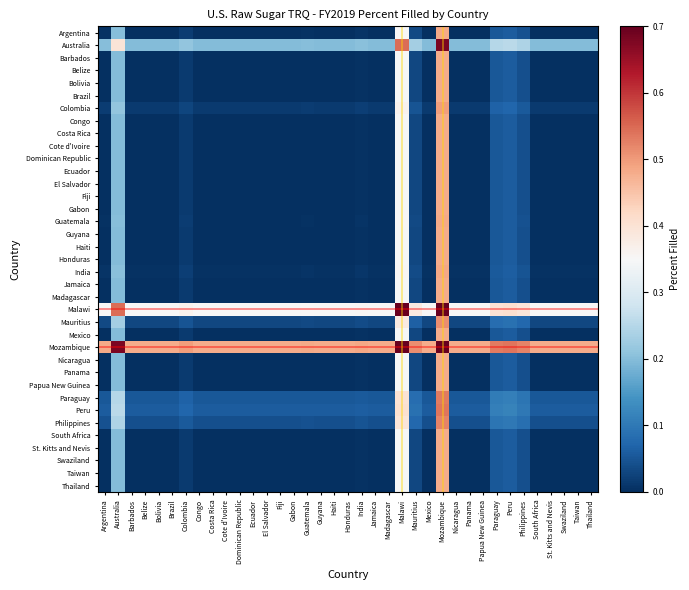

Reading right to left, extract all data points from this chart.

Argentina: Thailand=0.0	Taiwan=0.0	Swaziland=0.0	St. Kitts and Nevis=0.0	South Africa=0.0	Philippines=0.0	Peru=0.1	Paraguay=0.1	Papua New Guinea=0.0	Panama=0.0	Nicaragua=0.0	Mozambique=0.5	Mexico=0.0	Mauritius=0.0	Malawi=0.4	Madagascar=0.0	Jamaica=0.0	India=0.0	Honduras=0.0	Haiti=0.0	Guyana=0.0	Guatemala=0.0	Gabon=0.0	Fiji=0.0	El Salvador=0.0	Ecuador=0.0	Dominican Republic=0.0	Cote d'Ivoire=0.0	Costa Rica=0.0	Congo=0.0	Colombia=0.0	Brazil=0.0	Bolivia=0.0	Belize=0.0	Barbados=0.0	Australia=0.2	Argentina=0.0
Australia: Thailand=0.2	Taiwan=0.2	Swaziland=0.2	St. Kitts and Nevis=0.2	South Africa=0.2	Philippines=0.2	Peru=0.3	Paraguay=0.3	Papua New Guinea=0.2	Panama=0.2	Nicaragua=0.2	Mozambique=0.7	Mexico=0.2	Mauritius=0.2	Malawi=0.5	Madagascar=0.2	Jamaica=0.2	India=0.2	Honduras=0.2	Haiti=0.2	Guyana=0.2	Guatemala=0.2	Gabon=0.2	Fiji=0.2	El Salvador=0.2	Ecuador=0.2	Dominican Republic=0.2	Cote d'Ivoire=0.2	Costa Rica=0.2	Congo=0.2	Colombia=0.2	Brazil=0.2	Bolivia=0.2	Belize=0.2	Barbados=0.2	Australia=0.4	Argentina=0.2
Barbados: Thailand=0.0	Taiwan=0.0	Swaziland=0.0	St. Kitts and Nevis=0.0	South Africa=0.0	Philippines=0.0	Peru=0.1	Paraguay=0.1	Papua New Guinea=0.0	Panama=0.0	Nicaragua=0.0	Mozambique=0.5	Mexico=0.0	Mauritius=0.0	Malawi=0.3	Madagascar=0.0	Jamaica=0.0	India=0.0	Honduras=0.0	Haiti=0.0	Guyana=0.0	Guatemala=0.0	Gabon=0.0	Fiji=0.0	El Salvador=0.0	Ecuador=0.0	Dominican Republic=0.0	Cote d'Ivoire=0.0	Costa Rica=0.0	Congo=0.0	Colombia=0.0	Brazil=0.0	Bolivia=0.0	Belize=0.0	Barbados=0.0	Australia=0.2	Argentina=0.0
Belize: Thailand=0.0	Taiwan=0.0	Swaziland=0.0	St. Kitts and Nevis=0.0	South Africa=0.0	Philippines=0.0	Peru=0.1	Paraguay=0.1	Papua New Guinea=0.0	Panama=0.0	Nicaragua=0.0	Mozambique=0.5	Mexico=0.0	Mauritius=0.0	Malawi=0.3	Madagascar=0.0	Jamaica=0.0	India=0.0	Honduras=0.0	Haiti=0.0	Guyana=0.0	Guatemala=0.0	Gabon=0.0	Fiji=0.0	El Salvador=0.0	Ecuador=0.0	Dominican Republic=0.0	Cote d'Ivoire=0.0	Costa Rica=0.0	Congo=0.0	Colombia=0.0	Brazil=0.0	Bolivia=0.0	Belize=0.0	Barbados=0.0	Australia=0.2	Argentina=0.0
Bolivia: Thailand=0.0	Taiwan=0.0	Swaziland=0.0	St. Kitts and Nevis=0.0	South Africa=0.0	Philippines=0.0	Peru=0.1	Paraguay=0.1	Papua New Guinea=0.0	Panama=0.0	Nicaragua=0.0	Mozambique=0.5	Mexico=0.0	Mauritius=0.0	Malawi=0.3	Madagascar=0.0	Jamaica=0.0	India=0.0	Honduras=0.0	Haiti=0.0	Guyana=0.0	Guatemala=0.0	Gabon=0.0	Fiji=0.0	El Salvador=0.0	Ecuador=0.0	Dominican Republic=0.0	Cote d'Ivoire=0.0	Costa Rica=0.0	Congo=0.0	Colombia=0.0	Brazil=0.0	Bolivia=0.0	Belize=0.0	Barbados=0.0	Australia=0.2	Argentina=0.0
Brazil: Thailand=0.0	Taiwan=0.0	Swaziland=0.0	St. Kitts and Nevis=0.0	South Africa=0.0	Philippines=0.0	Peru=0.1	Paraguay=0.1	Papua New Guinea=0.0	Panama=0.0	Nicaragua=0.0	Mozambique=0.5	Mexico=0.0	Mauritius=0.0	Malawi=0.3	Madagascar=0.0	Jamaica=0.0	India=0.0	Honduras=0.0	Haiti=0.0	Guyana=0.0	Guatemala=0.0	Gabon=0.0	Fiji=0.0	El Salvador=0.0	Ecuador=0.0	Dominican Republic=0.0	Cote d'Ivoire=0.0	Costa Rica=0.0	Congo=0.0	Colombia=0.0	Brazil=0.0	Bolivia=0.0	Belize=0.0	Barbados=0.0	Australia=0.2	Argentina=0.0
Colombia: Thailand=0.0	Taiwan=0.0	Swaziland=0.0	St. Kitts and Nevis=0.0	South Africa=0.0	Philippines=0.1	Peru=0.1	Paraguay=0.1	Papua New Guinea=0.0	Panama=0.0	Nicaragua=0.0	Mozambique=0.5	Mexico=0.0	Mauritius=0.0	Malawi=0.4	Madagascar=0.0	Jamaica=0.0	India=0.0	Honduras=0.0	Haiti=0.0	Guyana=0.0	Guatemala=0.0	Gabon=0.0	Fiji=0.0	El Salvador=0.0	Ecuador=0.0	Dominican Republic=0.0	Cote d'Ivoire=0.0	Costa Rica=0.0	Congo=0.0	Colombia=0.0	Brazil=0.0	Bolivia=0.0	Belize=0.0	Barbados=0.0	Australia=0.2	Argentina=0.0
Congo: Thailand=0.0	Taiwan=0.0	Swaziland=0.0	St. Kitts and Nevis=0.0	South Africa=0.0	Philippines=0.0	Peru=0.1	Paraguay=0.1	Papua New Guinea=0.0	Panama=0.0	Nicaragua=0.0	Mozambique=0.5	Mexico=0.0	Mauritius=0.0	Malawi=0.3	Madagascar=0.0	Jamaica=0.0	India=0.0	Honduras=0.0	Haiti=0.0	Guyana=0.0	Guatemala=0.0	Gabon=0.0	Fiji=0.0	El Salvador=0.0	Ecuador=0.0	Dominican Republic=0.0	Cote d'Ivoire=0.0	Costa Rica=0.0	Congo=0.0	Colombia=0.0	Brazil=0.0	Bolivia=0.0	Belize=0.0	Barbados=0.0	Australia=0.2	Argentina=0.0
Costa Rica: Thailand=0.0	Taiwan=0.0	Swaziland=0.0	St. Kitts and Nevis=0.0	South Africa=0.0	Philippines=0.0	Peru=0.1	Paraguay=0.1	Papua New Guinea=0.0	Panama=0.0	Nicaragua=0.0	Mozambique=0.5	Mexico=0.0	Mauritius=0.0	Malawi=0.3	Madagascar=0.0	Jamaica=0.0	India=0.0	Honduras=0.0	Haiti=0.0	Guyana=0.0	Guatemala=0.0	Gabon=0.0	Fiji=0.0	El Salvador=0.0	Ecuador=0.0	Dominican Republic=0.0	Cote d'Ivoire=0.0	Costa Rica=0.0	Congo=0.0	Colombia=0.0	Brazil=0.0	Bolivia=0.0	Belize=0.0	Barbados=0.0	Australia=0.2	Argentina=0.0
Cote d'Ivoire: Thailand=0.0	Taiwan=0.0	Swaziland=0.0	St. Kitts and Nevis=0.0	South Africa=0.0	Philippines=0.0	Peru=0.1	Paraguay=0.1	Papua New Guinea=0.0	Panama=0.0	Nicaragua=0.0	Mozambique=0.5	Mexico=0.0	Mauritius=0.0	Malawi=0.3	Madagascar=0.0	Jamaica=0.0	India=0.0	Honduras=0.0	Haiti=0.0	Guyana=0.0	Guatemala=0.0	Gabon=0.0	Fiji=0.0	El Salvador=0.0	Ecuador=0.0	Dominican Republic=0.0	Cote d'Ivoire=0.0	Costa Rica=0.0	Congo=0.0	Colombia=0.0	Brazil=0.0	Bolivia=0.0	Belize=0.0	Barbados=0.0	Australia=0.2	Argentina=0.0
Dominican Republic: Thailand=0.0	Taiwan=0.0	Swaziland=0.0	St. Kitts and Nevis=0.0	South Africa=0.0	Philippines=0.0	Peru=0.1	Paraguay=0.1	Papua New Guinea=0.0	Panama=0.0	Nicaragua=0.0	Mozambique=0.5	Mexico=0.0	Mauritius=0.0	Malawi=0.3	Madagascar=0.0	Jamaica=0.0	India=0.0	Honduras=0.0	Haiti=0.0	Guyana=0.0	Guatemala=0.0	Gabon=0.0	Fiji=0.0	El Salvador=0.0	Ecuador=0.0	Dominican Republic=0.0	Cote d'Ivoire=0.0	Costa Rica=0.0	Congo=0.0	Colombia=0.0	Brazil=0.0	Bolivia=0.0	Belize=0.0	Barbados=0.0	Australia=0.2	Argentina=0.0
Ecuador: Thailand=0.0	Taiwan=0.0	Swaziland=0.0	St. Kitts and Nevis=0.0	South Africa=0.0	Philippines=0.0	Peru=0.1	Paraguay=0.1	Papua New Guinea=0.0	Panama=0.0	Nicaragua=0.0	Mozambique=0.5	Mexico=0.0	Mauritius=0.0	Malawi=0.3	Madagascar=0.0	Jamaica=0.0	India=0.0	Honduras=0.0	Haiti=0.0	Guyana=0.0	Guatemala=0.0	Gabon=0.0	Fiji=0.0	El Salvador=0.0	Ecuador=0.0	Dominican Republic=0.0	Cote d'Ivoire=0.0	Costa Rica=0.0	Congo=0.0	Colombia=0.0	Brazil=0.0	Bolivia=0.0	Belize=0.0	Barbados=0.0	Australia=0.2	Argentina=0.0
El Salvador: Thailand=0.0	Taiwan=0.0	Swaziland=0.0	St. Kitts and Nevis=0.0	South Africa=0.0	Philippines=0.0	Peru=0.1	Paraguay=0.1	Papua New Guinea=0.0	Panama=0.0	Nicaragua=0.0	Mozambique=0.5	Mexico=0.0	Mauritius=0.0	Malawi=0.3	Madagascar=0.0	Jamaica=0.0	India=0.0	Honduras=0.0	Haiti=0.0	Guyana=0.0	Guatemala=0.0	Gabon=0.0	Fiji=0.0	El Salvador=0.0	Ecuador=0.0	Dominican Republic=0.0	Cote d'Ivoire=0.0	Costa Rica=0.0	Congo=0.0	Colombia=0.0	Brazil=0.0	Bolivia=0.0	Belize=0.0	Barbados=0.0	Australia=0.2	Argentina=0.0
Fiji: Thailand=0.0	Taiwan=0.0	Swaziland=0.0	St. Kitts and Nevis=0.0	South Africa=0.0	Philippines=0.0	Peru=0.1	Paraguay=0.1	Papua New Guinea=0.0	Panama=0.0	Nicaragua=0.0	Mozambique=0.5	Mexico=0.0	Mauritius=0.0	Malawi=0.3	Madagascar=0.0	Jamaica=0.0	India=0.0	Honduras=0.0	Haiti=0.0	Guyana=0.0	Guatemala=0.0	Gabon=0.0	Fiji=0.0	El Salvador=0.0	Ecuador=0.0	Dominican Republic=0.0	Cote d'Ivoire=0.0	Costa Rica=0.0	Congo=0.0	Colombia=0.0	Brazil=0.0	Bolivia=0.0	Belize=0.0	Barbados=0.0	Australia=0.2	Argentina=0.0
Gabon: Thailand=0.0	Taiwan=0.0	Swaziland=0.0	St. Kitts and Nevis=0.0	South Africa=0.0	Philippines=0.0	Peru=0.1	Paraguay=0.1	Papua New Guinea=0.0	Panama=0.0	Nicaragua=0.0	Mozambique=0.5	Mexico=0.0	Mauritius=0.0	Malawi=0.3	Madagascar=0.0	Jamaica=0.0	India=0.0	Honduras=0.0	Haiti=0.0	Guyana=0.0	Guatemala=0.0	Gabon=0.0	Fiji=0.0	El Salvador=0.0	Ecuador=0.0	Dominican Republic=0.0	Cote d'Ivoire=0.0	Costa Rica=0.0	Congo=0.0	Colombia=0.0	Brazil=0.0	Bolivia=0.0	Belize=0.0	Barbados=0.0	Australia=0.2	Argentina=0.0
Guatemala: Thailand=0.0	Taiwan=0.0	Swaziland=0.0	St. Kitts and Nevis=0.0	South Africa=0.0	Philippines=0.0	Peru=0.1	Paraguay=0.1	Papua New Guinea=0.0	Panama=0.0	Nicaragua=0.0	Mozambique=0.5	Mexico=0.0	Mauritius=0.0	Malawi=0.4	Madagascar=0.0	Jamaica=0.0	India=0.0	Honduras=0.0	Haiti=0.0	Guyana=0.0	Guatemala=0.0	Gabon=0.0	Fiji=0.0	El Salvador=0.0	Ecuador=0.0	Dominican Republic=0.0	Cote d'Ivoire=0.0	Costa Rica=0.0	Congo=0.0	Colombia=0.0	Brazil=0.0	Bolivia=0.0	Belize=0.0	Barbados=0.0	Australia=0.2	Argentina=0.0
Guyana: Thailand=0.0	Taiwan=0.0	Swaziland=0.0	St. Kitts and Nevis=0.0	South Africa=0.0	Philippines=0.0	Peru=0.1	Paraguay=0.1	Papua New Guinea=0.0	Panama=0.0	Nicaragua=0.0	Mozambique=0.5	Mexico=0.0	Mauritius=0.0	Malawi=0.3	Madagascar=0.0	Jamaica=0.0	India=0.0	Honduras=0.0	Haiti=0.0	Guyana=0.0	Guatemala=0.0	Gabon=0.0	Fiji=0.0	El Salvador=0.0	Ecuador=0.0	Dominican Republic=0.0	Cote d'Ivoire=0.0	Costa Rica=0.0	Congo=0.0	Colombia=0.0	Brazil=0.0	Bolivia=0.0	Belize=0.0	Barbados=0.0	Australia=0.2	Argentina=0.0
Haiti: Thailand=0.0	Taiwan=0.0	Swaziland=0.0	St. Kitts and Nevis=0.0	South Africa=0.0	Philippines=0.0	Peru=0.1	Paraguay=0.1	Papua New Guinea=0.0	Panama=0.0	Nicaragua=0.0	Mozambique=0.5	Mexico=0.0	Mauritius=0.0	Malawi=0.3	Madagascar=0.0	Jamaica=0.0	India=0.0	Honduras=0.0	Haiti=0.0	Guyana=0.0	Guatemala=0.0	Gabon=0.0	Fiji=0.0	El Salvador=0.0	Ecuador=0.0	Dominican Republic=0.0	Cote d'Ivoire=0.0	Costa Rica=0.0	Congo=0.0	Colombia=0.0	Brazil=0.0	Bolivia=0.0	Belize=0.0	Barbados=0.0	Australia=0.2	Argentina=0.0
Honduras: Thailand=0.0	Taiwan=0.0	Swaziland=0.0	St. Kitts and Nevis=0.0	South Africa=0.0	Philippines=0.0	Peru=0.1	Paraguay=0.1	Papua New Guinea=0.0	Panama=0.0	Nicaragua=0.0	Mozambique=0.5	Mexico=0.0	Mauritius=0.0	Malawi=0.3	Madagascar=0.0	Jamaica=0.0	India=0.0	Honduras=0.0	Haiti=0.0	Guyana=0.0	Guatemala=0.0	Gabon=0.0	Fiji=0.0	El Salvador=0.0	Ecuador=0.0	Dominican Republic=0.0	Cote d'Ivoire=0.0	Costa Rica=0.0	Congo=0.0	Colombia=0.0	Brazil=0.0	Bolivia=0.0	Belize=0.0	Barbados=0.0	Australia=0.2	Argentina=0.0
India: Thailand=0.0	Taiwan=0.0	Swaziland=0.0	St. Kitts and Nevis=0.0	South Africa=0.0	Philippines=0.0	Peru=0.1	Paraguay=0.1	Papua New Guinea=0.0	Panama=0.0	Nicaragua=0.0	Mozambique=0.5	Mexico=0.0	Mauritius=0.0	Malawi=0.4	Madagascar=0.0	Jamaica=0.0	India=0.0	Honduras=0.0	Haiti=0.0	Guyana=0.0	Guatemala=0.0	Gabon=0.0	Fiji=0.0	El Salvador=0.0	Ecuador=0.0	Dominican Republic=0.0	Cote d'Ivoire=0.0	Costa Rica=0.0	Congo=0.0	Colombia=0.0	Brazil=0.0	Bolivia=0.0	Belize=0.0	Barbados=0.0	Australia=0.2	Argentina=0.0
Jamaica: Thailand=0.0	Taiwan=0.0	Swaziland=0.0	St. Kitts and Nevis=0.0	South Africa=0.0	Philippines=0.0	Peru=0.1	Paraguay=0.1	Papua New Guinea=0.0	Panama=0.0	Nicaragua=0.0	Mozambique=0.5	Mexico=0.0	Mauritius=0.0	Malawi=0.3	Madagascar=0.0	Jamaica=0.0	India=0.0	Honduras=0.0	Haiti=0.0	Guyana=0.0	Guatemala=0.0	Gabon=0.0	Fiji=0.0	El Salvador=0.0	Ecuador=0.0	Dominican Republic=0.0	Cote d'Ivoire=0.0	Costa Rica=0.0	Congo=0.0	Colombia=0.0	Brazil=0.0	Bolivia=0.0	Belize=0.0	Barbados=0.0	Australia=0.2	Argentina=0.0
Madagascar: Thailand=0.0	Taiwan=0.0	Swaziland=0.0	St. Kitts and Nevis=0.0	South Africa=0.0	Philippines=0.0	Peru=0.1	Paraguay=0.1	Papua New Guinea=0.0	Panama=0.0	Nicaragua=0.0	Mozambique=0.5	Mexico=0.0	Mauritius=0.0	Malawi=0.3	Madagascar=0.0	Jamaica=0.0	India=0.0	Honduras=0.0	Haiti=0.0	Guyana=0.0	Guatemala=0.0	Gabon=0.0	Fiji=0.0	El Salvador=0.0	Ecuador=0.0	Dominican Republic=0.0	Cote d'Ivoire=0.0	Costa Rica=0.0	Congo=0.0	Colombia=0.0	Brazil=0.0	Bolivia=0.0	Belize=0.0	Barbados=0.0	Australia=0.2	Argentina=0.0
Malawi: Thailand=0.3	Taiwan=0.3	Swaziland=0.3	St. Kitts and Nevis=0.3	South Africa=0.3	Philippines=0.4	Peru=0.4	Paraguay=0.4	Papua New Guinea=0.3	Panama=0.3	Nicaragua=0.3	Mozambique=0.8	Mexico=0.3	Mauritius=0.4	Malawi=0.7	Madagascar=0.3	Jamaica=0.3	India=0.4	Honduras=0.3	Haiti=0.3	Guyana=0.3	Guatemala=0.4	Gabon=0.3	Fiji=0.3	El Salvador=0.3	Ecuador=0.3	Dominican Republic=0.3	Cote d'Ivoire=0.3	Costa Rica=0.3	Congo=0.3	Colombia=0.4	Brazil=0.3	Bolivia=0.3	Belize=0.3	Barbados=0.3	Australia=0.5	Argentina=0.4
Mauritius: Thailand=0.0	Taiwan=0.0	Swaziland=0.0	St. Kitts and Nevis=0.0	South Africa=0.0	Philippines=0.1	Peru=0.1	Paraguay=0.1	Papua New Guinea=0.0	Panama=0.0	Nicaragua=0.0	Mozambique=0.5	Mexico=0.0	Mauritius=0.1	Malawi=0.4	Madagascar=0.0	Jamaica=0.0	India=0.0	Honduras=0.0	Haiti=0.0	Guyana=0.0	Guatemala=0.0	Gabon=0.0	Fiji=0.0	El Salvador=0.0	Ecuador=0.0	Dominican Republic=0.0	Cote d'Ivoire=0.0	Costa Rica=0.0	Congo=0.0	Colombia=0.0	Brazil=0.0	Bolivia=0.0	Belize=0.0	Barbados=0.0	Australia=0.2	Argentina=0.0
Mexico: Thailand=0.0	Taiwan=0.0	Swaziland=0.0	St. Kitts and Nevis=0.0	South Africa=0.0	Philippines=0.0	Peru=0.1	Paraguay=0.1	Papua New Guinea=0.0	Panama=0.0	Nicaragua=0.0	Mozambique=0.5	Mexico=0.0	Mauritius=0.0	Malawi=0.3	Madagascar=0.0	Jamaica=0.0	India=0.0	Honduras=0.0	Haiti=0.0	Guyana=0.0	Guatemala=0.0	Gabon=0.0	Fiji=0.0	El Salvador=0.0	Ecuador=0.0	Dominican Republic=0.0	Cote d'Ivoire=0.0	Costa Rica=0.0	Congo=0.0	Colombia=0.0	Brazil=0.0	Bolivia=0.0	Belize=0.0	Barbados=0.0	Australia=0.2	Argentina=0.0
Mozambique: Thailand=0.5	Taiwan=0.5	Swaziland=0.5	St. Kitts and Nevis=0.5	South Africa=0.5	Philippines=0.5	Peru=0.5	Paraguay=0.5	Papua New Guinea=0.5	Panama=0.5	Nicaragua=0.5	Mozambique=1.0	Mexico=0.5	Mauritius=0.5	Malawi=0.8	Madagascar=0.5	Jamaica=0.5	India=0.5	Honduras=0.5	Haiti=0.5	Guyana=0.5	Guatemala=0.5	Gabon=0.5	Fiji=0.5	El Salvador=0.5	Ecuador=0.5	Dominican Republic=0.5	Cote d'Ivoire=0.5	Costa Rica=0.5	Congo=0.5	Colombia=0.5	Brazil=0.5	Bolivia=0.5	Belize=0.5	Barbados=0.5	Australia=0.7	Argentina=0.5
Nicaragua: Thailand=0.0	Taiwan=0.0	Swaziland=0.0	St. Kitts and Nevis=0.0	South Africa=0.0	Philippines=0.0	Peru=0.1	Paraguay=0.1	Papua New Guinea=0.0	Panama=0.0	Nicaragua=0.0	Mozambique=0.5	Mexico=0.0	Mauritius=0.0	Malawi=0.3	Madagascar=0.0	Jamaica=0.0	India=0.0	Honduras=0.0	Haiti=0.0	Guyana=0.0	Guatemala=0.0	Gabon=0.0	Fiji=0.0	El Salvador=0.0	Ecuador=0.0	Dominican Republic=0.0	Cote d'Ivoire=0.0	Costa Rica=0.0	Congo=0.0	Colombia=0.0	Brazil=0.0	Bolivia=0.0	Belize=0.0	Barbados=0.0	Australia=0.2	Argentina=0.0
Panama: Thailand=0.0	Taiwan=0.0	Swaziland=0.0	St. Kitts and Nevis=0.0	South Africa=0.0	Philippines=0.0	Peru=0.1	Paraguay=0.1	Papua New Guinea=0.0	Panama=0.0	Nicaragua=0.0	Mozambique=0.5	Mexico=0.0	Mauritius=0.0	Malawi=0.3	Madagascar=0.0	Jamaica=0.0	India=0.0	Honduras=0.0	Haiti=0.0	Guyana=0.0	Guatemala=0.0	Gabon=0.0	Fiji=0.0	El Salvador=0.0	Ecuador=0.0	Dominican Republic=0.0	Cote d'Ivoire=0.0	Costa Rica=0.0	Congo=0.0	Colombia=0.0	Brazil=0.0	Bolivia=0.0	Belize=0.0	Barbados=0.0	Australia=0.2	Argentina=0.0
Papua New Guinea: Thailand=0.0	Taiwan=0.0	Swaziland=0.0	St. Kitts and Nevis=0.0	South Africa=0.0	Philippines=0.0	Peru=0.1	Paraguay=0.1	Papua New Guinea=0.0	Panama=0.0	Nicaragua=0.0	Mozambique=0.5	Mexico=0.0	Mauritius=0.0	Malawi=0.3	Madagascar=0.0	Jamaica=0.0	India=0.0	Honduras=0.0	Haiti=0.0	Guyana=0.0	Guatemala=0.0	Gabon=0.0	Fiji=0.0	El Salvador=0.0	Ecuador=0.0	Dominican Republic=0.0	Cote d'Ivoire=0.0	Costa Rica=0.0	Congo=0.0	Colombia=0.0	Brazil=0.0	Bolivia=0.0	Belize=0.0	Barbados=0.0	Australia=0.2	Argentina=0.0
Paraguay: Thailand=0.1	Taiwan=0.1	Swaziland=0.1	St. Kitts and Nevis=0.1	South Africa=0.1	Philippines=0.1	Peru=0.1	Paraguay=0.1	Papua New Guinea=0.1	Panama=0.1	Nicaragua=0.1	Mozambique=0.5	Mexico=0.1	Mauritius=0.1	Malawi=0.4	Madagascar=0.1	Jamaica=0.1	India=0.1	Honduras=0.1	Haiti=0.1	Guyana=0.1	Guatemala=0.1	Gabon=0.1	Fiji=0.1	El Salvador=0.1	Ecuador=0.1	Dominican Republic=0.1	Cote d'Ivoire=0.1	Costa Rica=0.1	Congo=0.1	Colombia=0.1	Brazil=0.1	Bolivia=0.1	Belize=0.1	Barbados=0.1	Australia=0.3	Argentina=0.1
Peru: Thailand=0.1	Taiwan=0.1	Swaziland=0.1	St. Kitts and Nevis=0.1	South Africa=0.1	Philippines=0.1	Peru=0.1	Paraguay=0.1	Papua New Guinea=0.1	Panama=0.1	Nicaragua=0.1	Mozambique=0.5	Mexico=0.1	Mauritius=0.1	Malawi=0.4	Madagascar=0.1	Jamaica=0.1	India=0.1	Honduras=0.1	Haiti=0.1	Guyana=0.1	Guatemala=0.1	Gabon=0.1	Fiji=0.1	El Salvador=0.1	Ecuador=0.1	Dominican Republic=0.1	Cote d'Ivoire=0.1	Costa Rica=0.1	Congo=0.1	Colombia=0.1	Brazil=0.1	Bolivia=0.1	Belize=0.1	Barbados=0.1	Australia=0.3	Argentina=0.1
Philippines: Thailand=0.0	Taiwan=0.0	Swaziland=0.0	St. Kitts and Nevis=0.0	South Africa=0.0	Philippines=0.1	Peru=0.1	Paraguay=0.1	Papua New Guinea=0.0	Panama=0.0	Nicaragua=0.0	Mozambique=0.5	Mexico=0.0	Mauritius=0.1	Malawi=0.4	Madagascar=0.0	Jamaica=0.0	India=0.0	Honduras=0.0	Haiti=0.0	Guyana=0.0	Guatemala=0.0	Gabon=0.0	Fiji=0.0	El Salvador=0.0	Ecuador=0.0	Dominican Republic=0.0	Cote d'Ivoire=0.0	Costa Rica=0.0	Congo=0.0	Colombia=0.1	Brazil=0.0	Bolivia=0.0	Belize=0.0	Barbados=0.0	Australia=0.2	Argentina=0.0
South Africa: Thailand=0.0	Taiwan=0.0	Swaziland=0.0	St. Kitts and Nevis=0.0	South Africa=0.0	Philippines=0.0	Peru=0.1	Paraguay=0.1	Papua New Guinea=0.0	Panama=0.0	Nicaragua=0.0	Mozambique=0.5	Mexico=0.0	Mauritius=0.0	Malawi=0.3	Madagascar=0.0	Jamaica=0.0	India=0.0	Honduras=0.0	Haiti=0.0	Guyana=0.0	Guatemala=0.0	Gabon=0.0	Fiji=0.0	El Salvador=0.0	Ecuador=0.0	Dominican Republic=0.0	Cote d'Ivoire=0.0	Costa Rica=0.0	Congo=0.0	Colombia=0.0	Brazil=0.0	Bolivia=0.0	Belize=0.0	Barbados=0.0	Australia=0.2	Argentina=0.0
St. Kitts and Nevis: Thailand=0.0	Taiwan=0.0	Swaziland=0.0	St. Kitts and Nevis=0.0	South Africa=0.0	Philippines=0.0	Peru=0.1	Paraguay=0.1	Papua New Guinea=0.0	Panama=0.0	Nicaragua=0.0	Mozambique=0.5	Mexico=0.0	Mauritius=0.0	Malawi=0.3	Madagascar=0.0	Jamaica=0.0	India=0.0	Honduras=0.0	Haiti=0.0	Guyana=0.0	Guatemala=0.0	Gabon=0.0	Fiji=0.0	El Salvador=0.0	Ecuador=0.0	Dominican Republic=0.0	Cote d'Ivoire=0.0	Costa Rica=0.0	Congo=0.0	Colombia=0.0	Brazil=0.0	Bolivia=0.0	Belize=0.0	Barbados=0.0	Australia=0.2	Argentina=0.0
Swaziland: Thailand=0.0	Taiwan=0.0	Swaziland=0.0	St. Kitts and Nevis=0.0	South Africa=0.0	Philippines=0.0	Peru=0.1	Paraguay=0.1	Papua New Guinea=0.0	Panama=0.0	Nicaragua=0.0	Mozambique=0.5	Mexico=0.0	Mauritius=0.0	Malawi=0.3	Madagascar=0.0	Jamaica=0.0	India=0.0	Honduras=0.0	Haiti=0.0	Guyana=0.0	Guatemala=0.0	Gabon=0.0	Fiji=0.0	El Salvador=0.0	Ecuador=0.0	Dominican Republic=0.0	Cote d'Ivoire=0.0	Costa Rica=0.0	Congo=0.0	Colombia=0.0	Brazil=0.0	Bolivia=0.0	Belize=0.0	Barbados=0.0	Australia=0.2	Argentina=0.0
Taiwan: Thailand=0.0	Taiwan=0.0	Swaziland=0.0	St. Kitts and Nevis=0.0	South Africa=0.0	Philippines=0.0	Peru=0.1	Paraguay=0.1	Papua New Guinea=0.0	Panama=0.0	Nicaragua=0.0	Mozambique=0.5	Mexico=0.0	Mauritius=0.0	Malawi=0.3	Madagascar=0.0	Jamaica=0.0	India=0.0	Honduras=0.0	Haiti=0.0	Guyana=0.0	Guatemala=0.0	Gabon=0.0	Fiji=0.0	El Salvador=0.0	Ecuador=0.0	Dominican Republic=0.0	Cote d'Ivoire=0.0	Costa Rica=0.0	Congo=0.0	Colombia=0.0	Brazil=0.0	Bolivia=0.0	Belize=0.0	Barbados=0.0	Australia=0.2	Argentina=0.0
Thailand: Thailand=0.0	Taiwan=0.0	Swaziland=0.0	St. Kitts and Nevis=0.0	South Africa=0.0	Philippines=0.0	Peru=0.1	Paraguay=0.1	Papua New Guinea=0.0	Panama=0.0	Nicaragua=0.0	Mozambique=0.5	Mexico=0.0	Mauritius=0.0	Malawi=0.3	Madagascar=0.0	Jamaica=0.0	India=0.0	Honduras=0.0	Haiti=0.0	Guyana=0.0	Guatemala=0.0	Gabon=0.0	Fiji=0.0	El Salvador=0.0	Ecuador=0.0	Dominican Republic=0.0	Cote d'Ivoire=0.0	Costa Rica=0.0	Congo=0.0	Colombia=0.0	Brazil=0.0	Bolivia=0.0	Belize=0.0	Barbados=0.0	Australia=0.2	Argentina=0.0